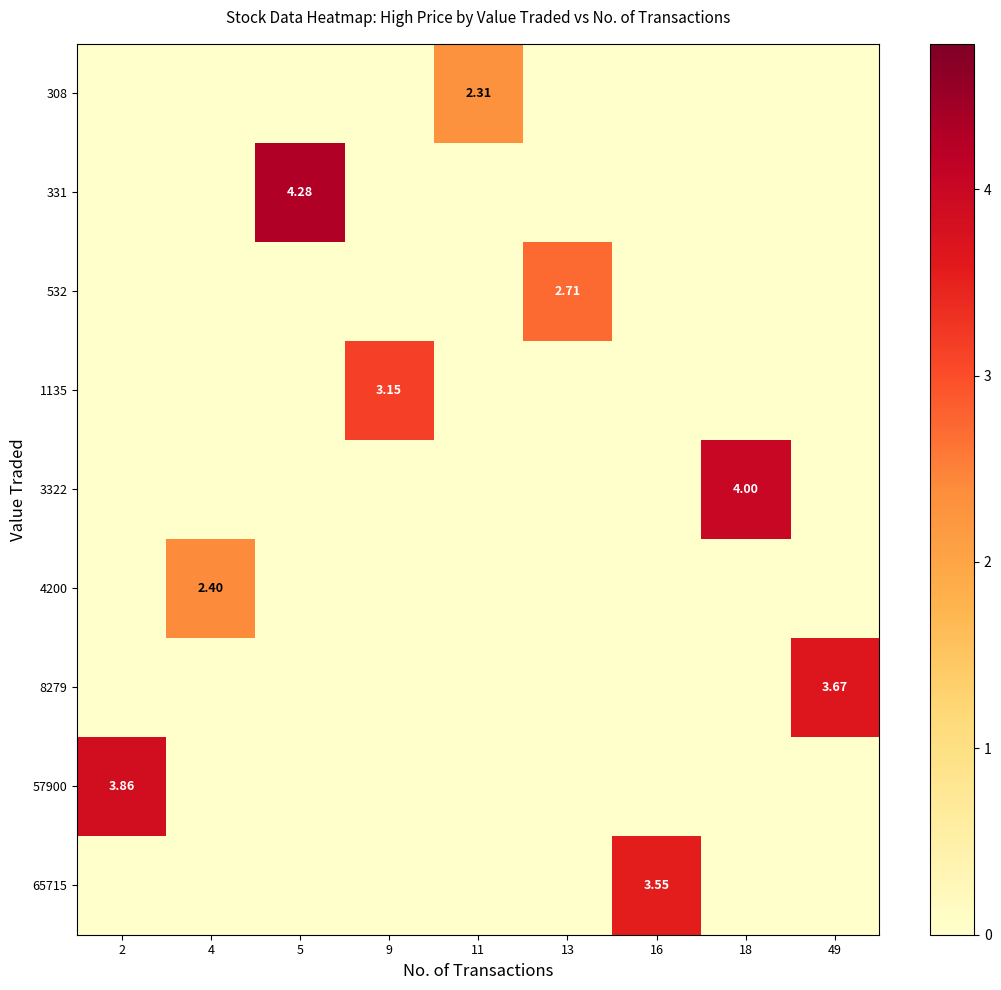

Which category has the highest value in the 8279 series?

49